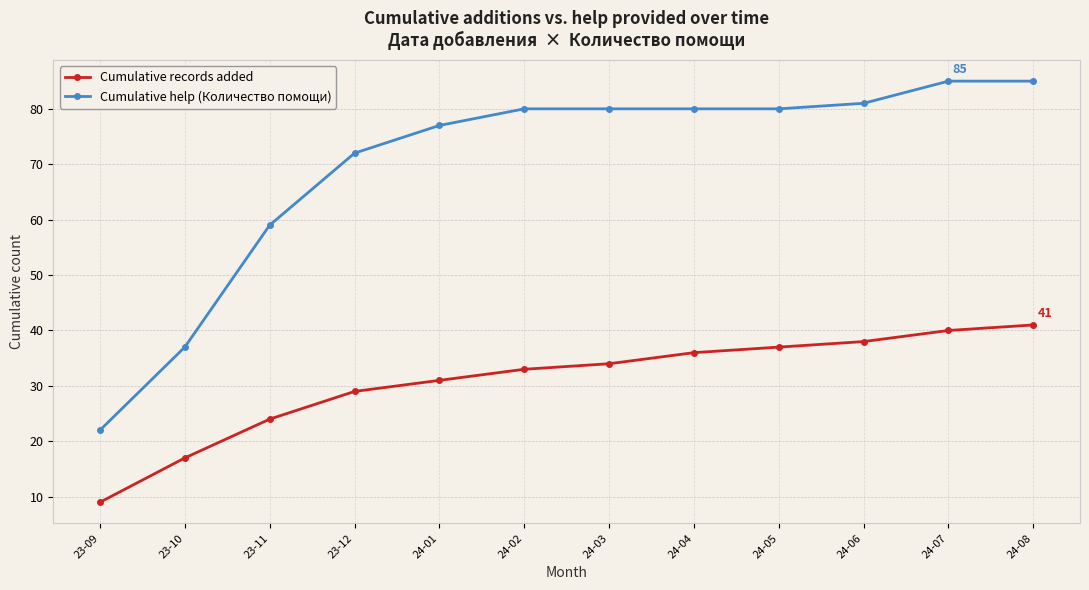

Rank the categories by Cumulative records added value from lowest to highest.

23-09, 23-10, 23-11, 23-12, 24-01, 24-02, 24-03, 24-04, 24-05, 24-06, 24-07, 24-08